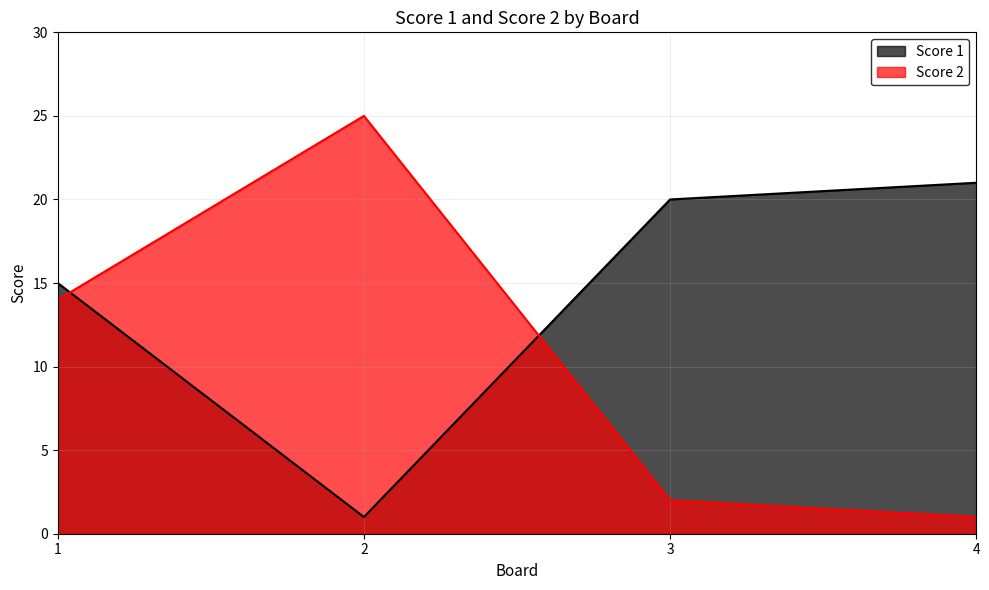

True or false: Score 2 and Score 1 intersect in this chart.

True